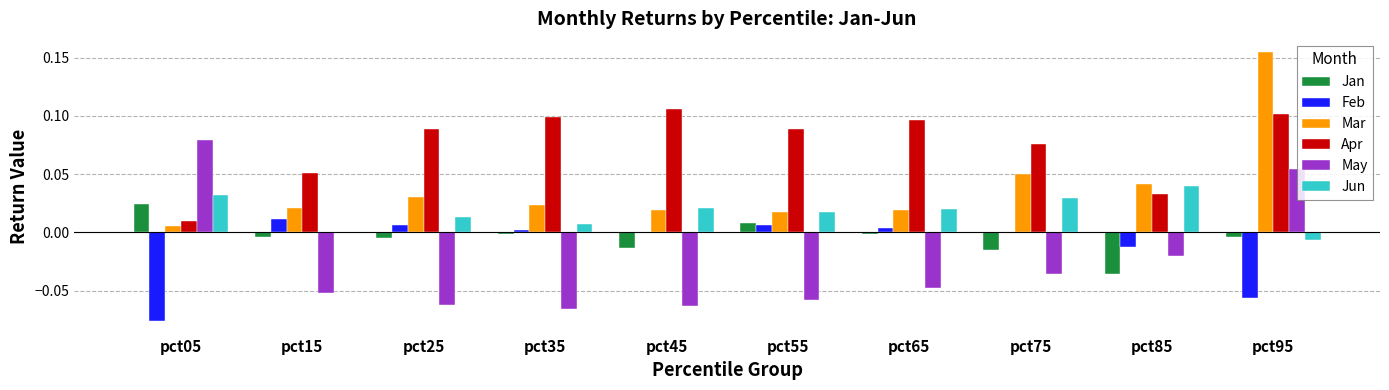

Which series has the largest range (max minus min)?

Mar